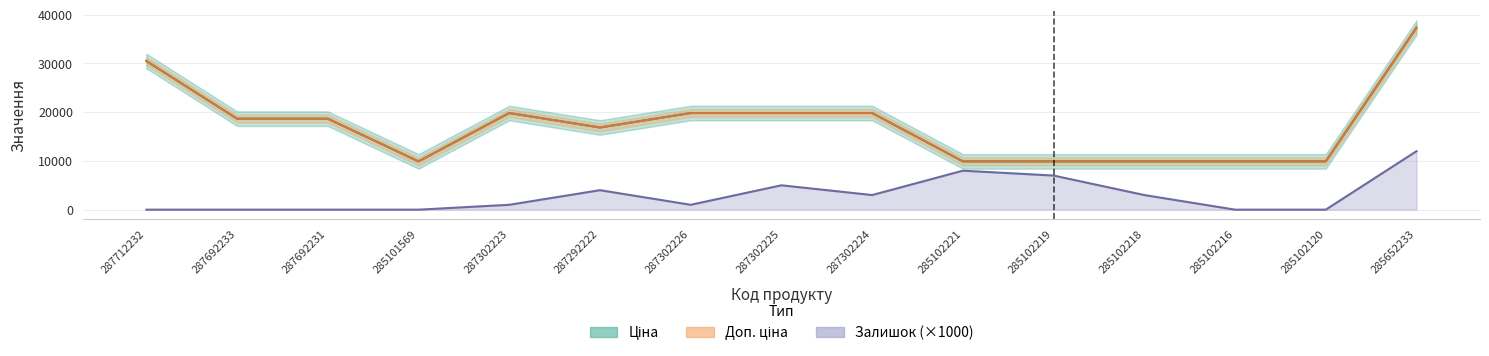

What is the label of the 3rd point from the right?

285102216